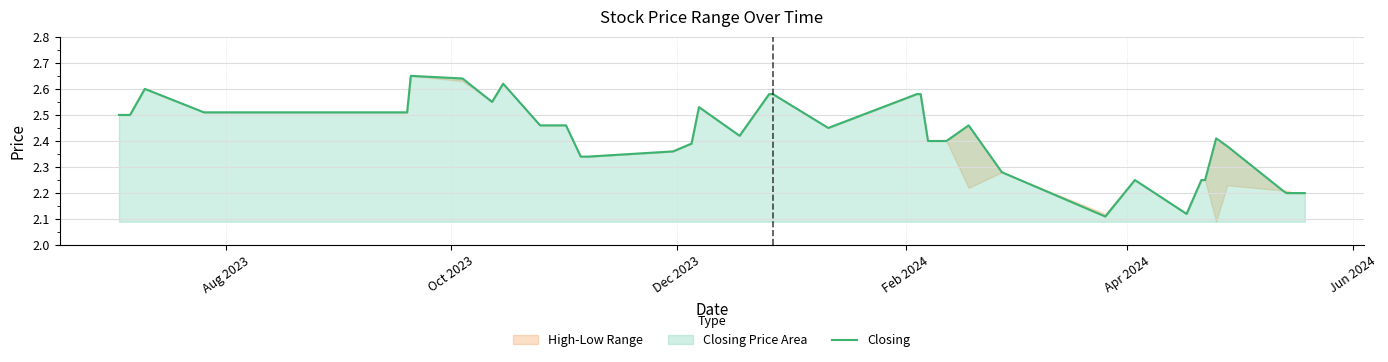

Reading left to right, what are all the values shown in this chart?

2.5	2.5	2.6	2.5	2.5	2.5	2.5	2.6	2.6	2.5	2.6	2.5	2.5	2.3	2.3	2.4	2.4	2.5	2.4	2.6	2.6	2.5	2.6	2.6	2.4	2.4	2.4	2.5	2.3	2.1	2.2	2.1	2.2	2.2	2.4	2.4	2.2	2.2	2.2	2.2